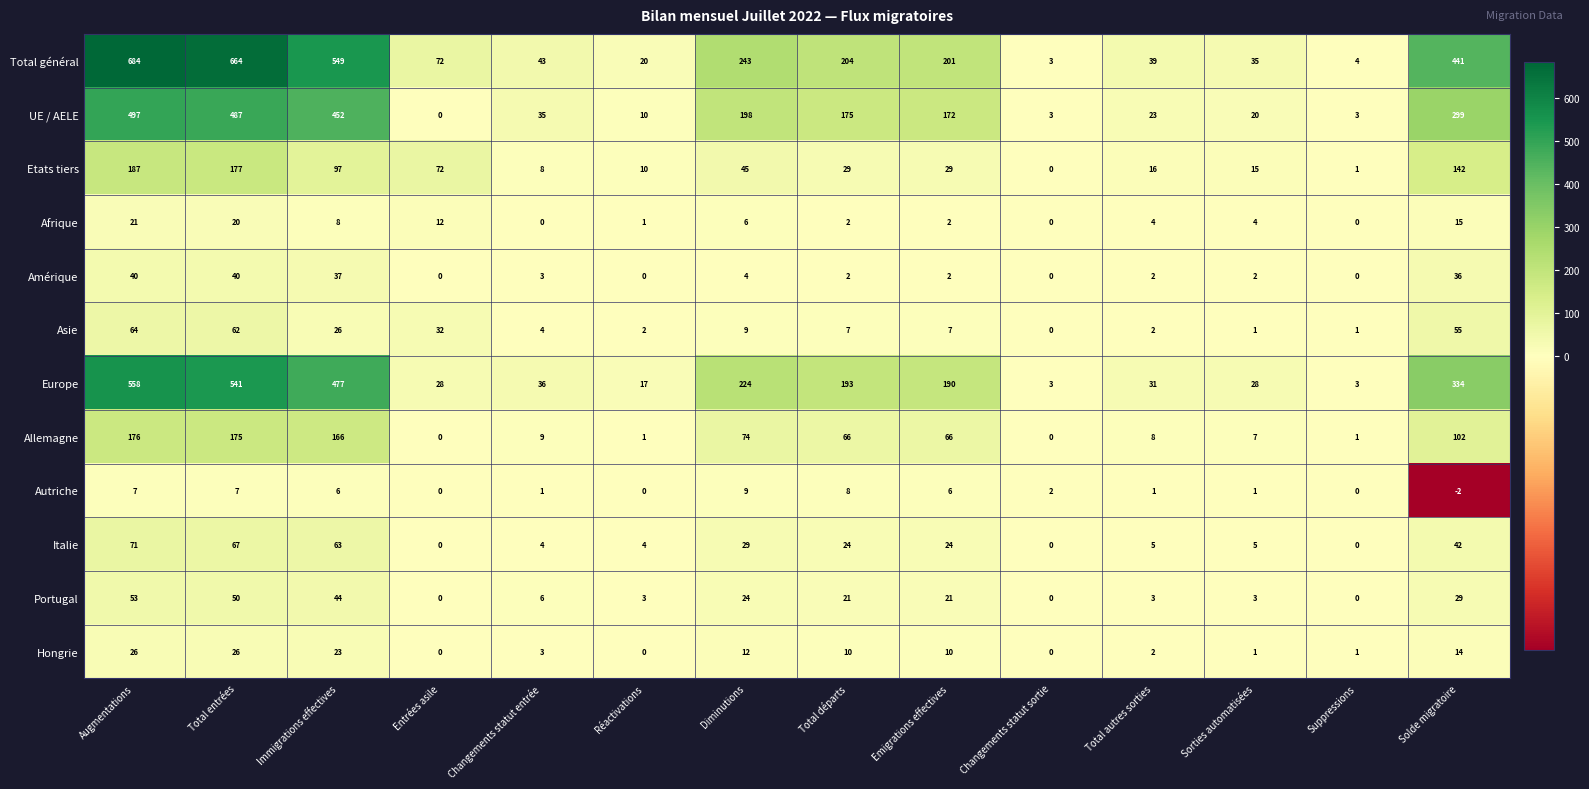

What is the spread (max minus min) of values at Augmentations?

677